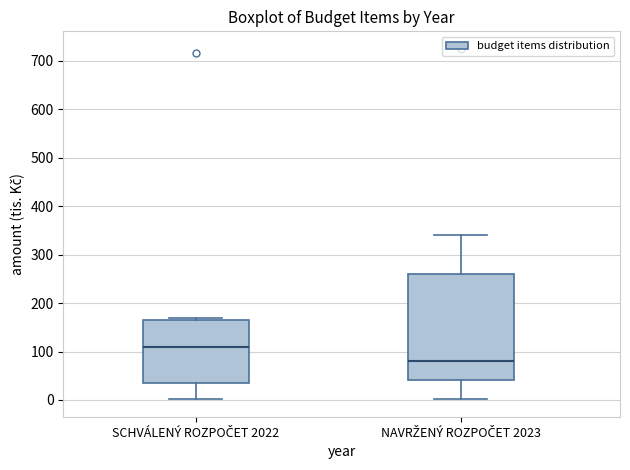

Comparing the boxes themselves (not the whiskers), which one is the tallest?

NAVRŽENÝ ROZPOČET 2023